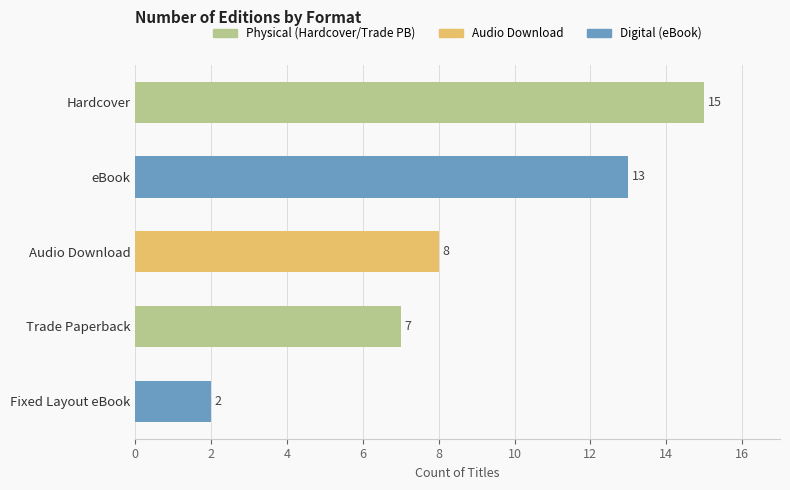

Are the bars horizontal?

Yes